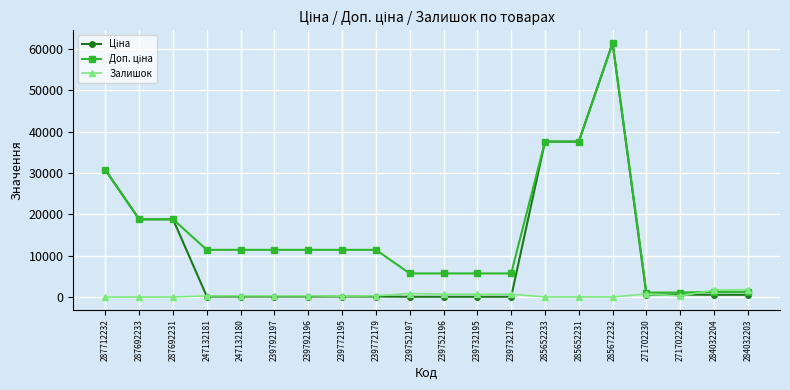

True or false: Залишок has more than 1 interior local peaks.

True